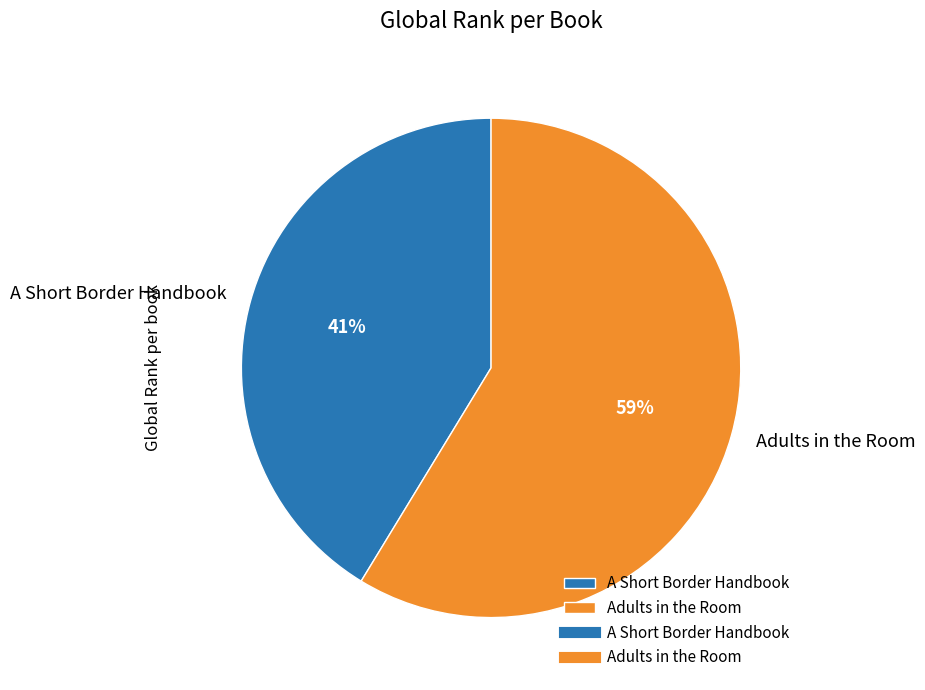

Is the sum of Adults in the Room and A Short Border Handbook greater than half?

Yes